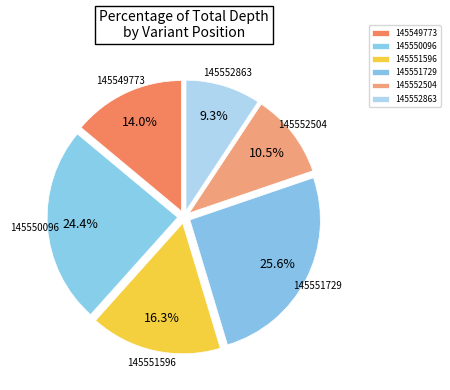

Count the number of slices in the pie.

6